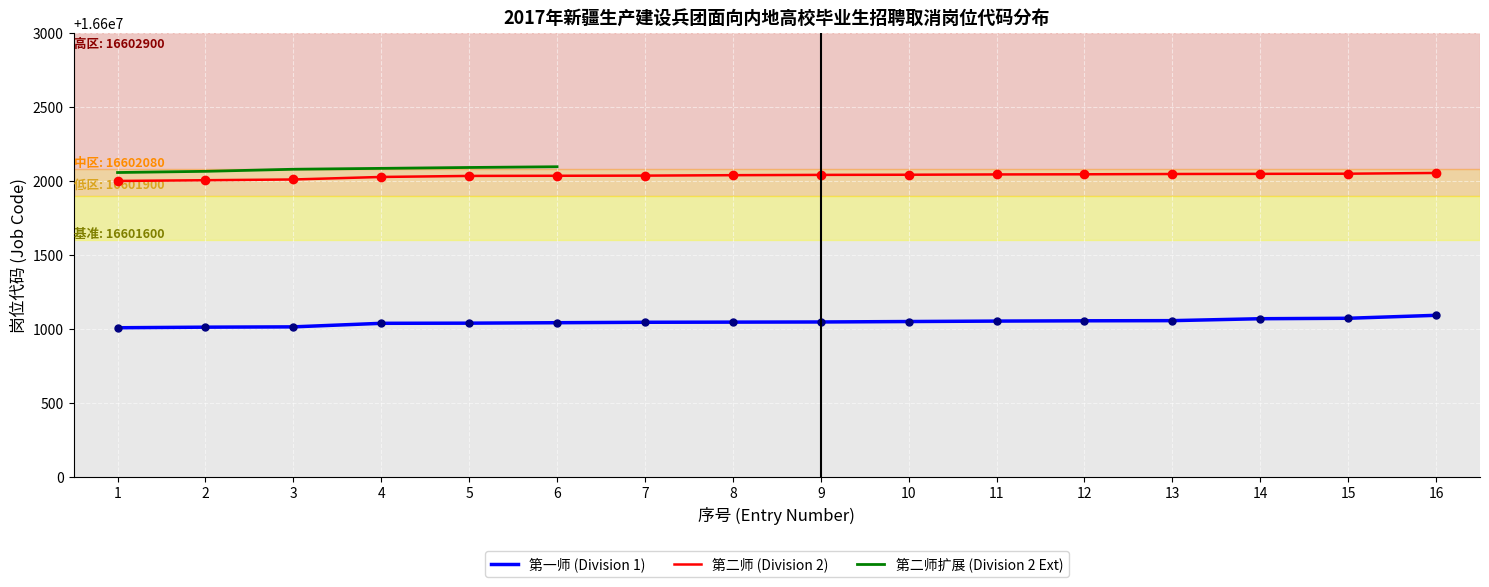

The value of 第二师 (Division 2) at 11 is 16602045. True or false?

True